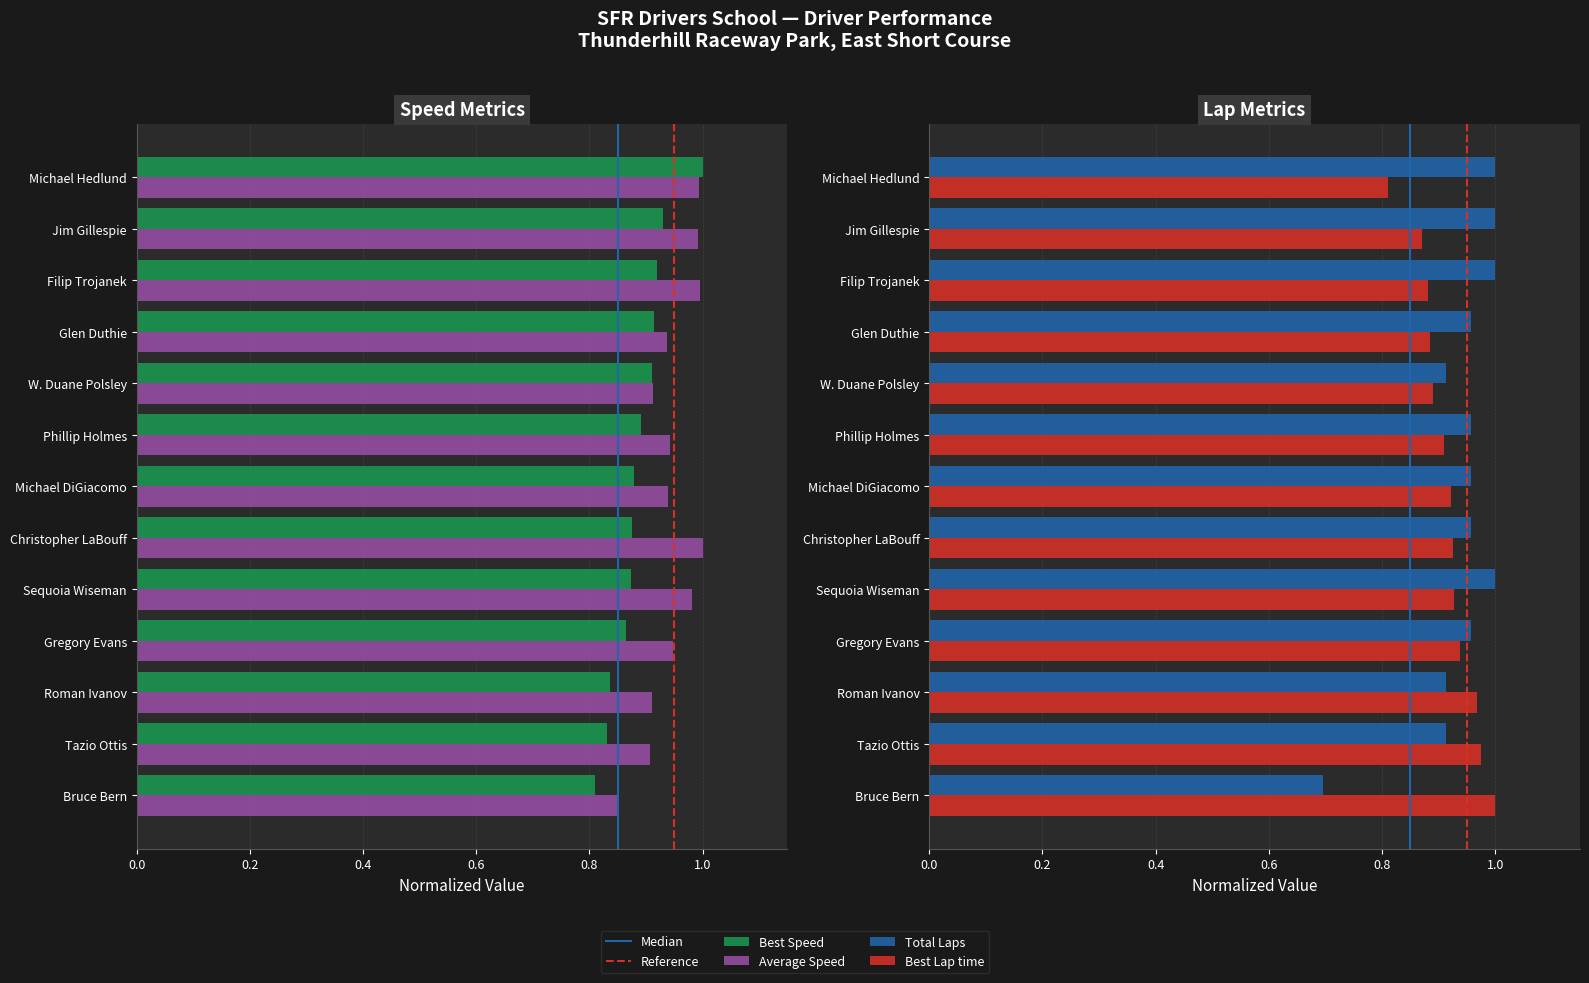

At which category does the chart reach its minimum across all series?

Bruce Bern